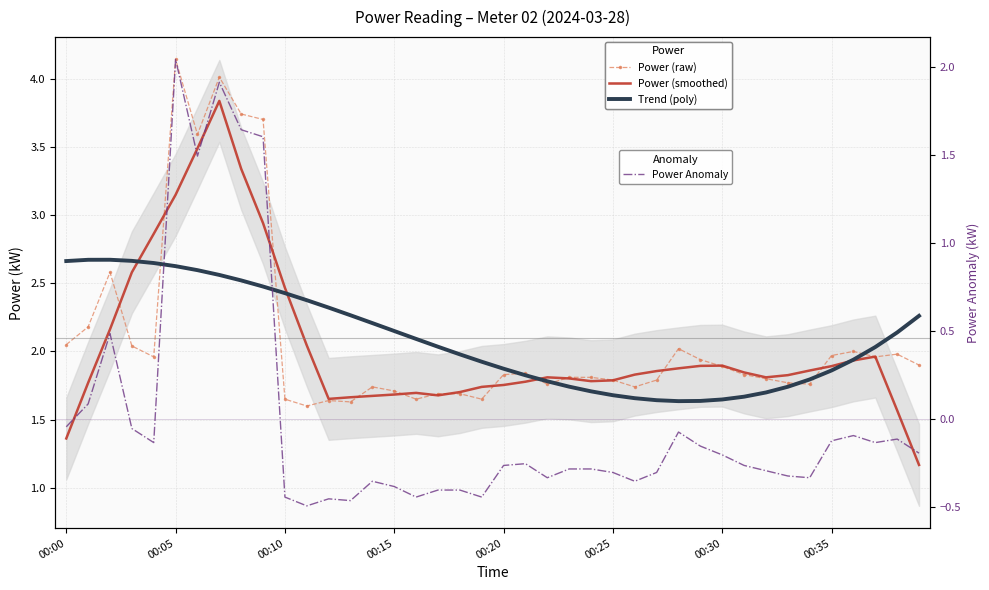

How many distinct data groups are displayed?

4